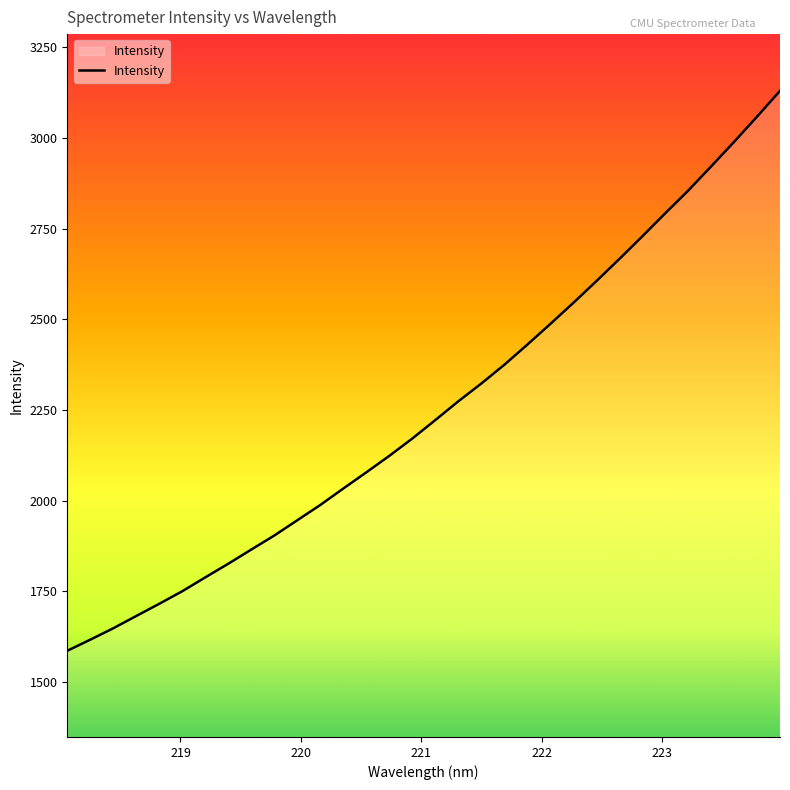

What is the greatest value displayed?

3130.3